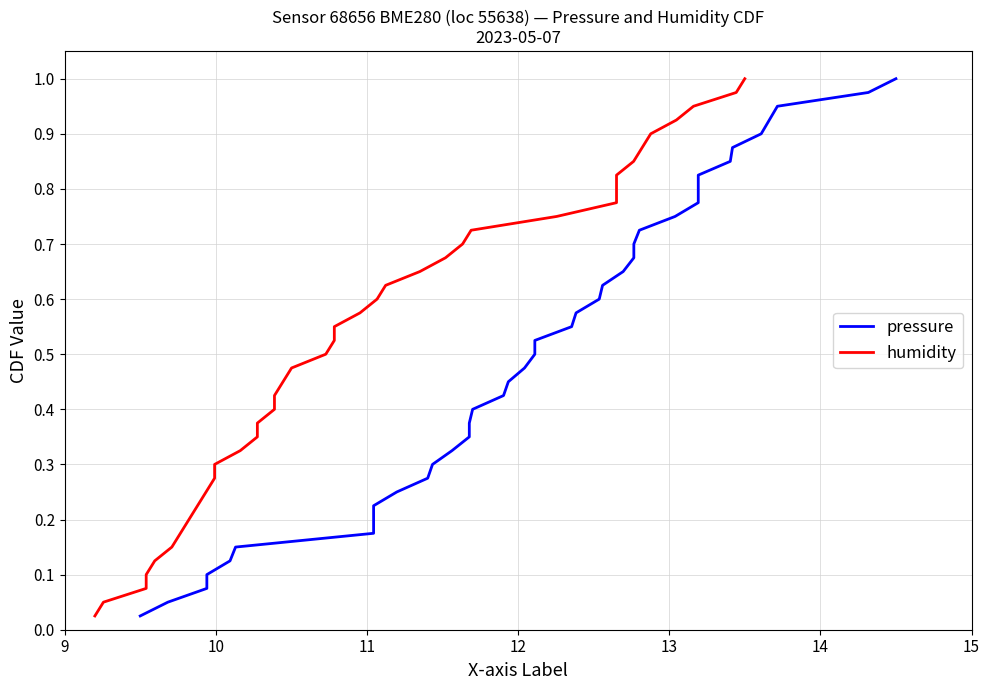

What is the difference between the maximum and minimum values in the humidity series?

1.0